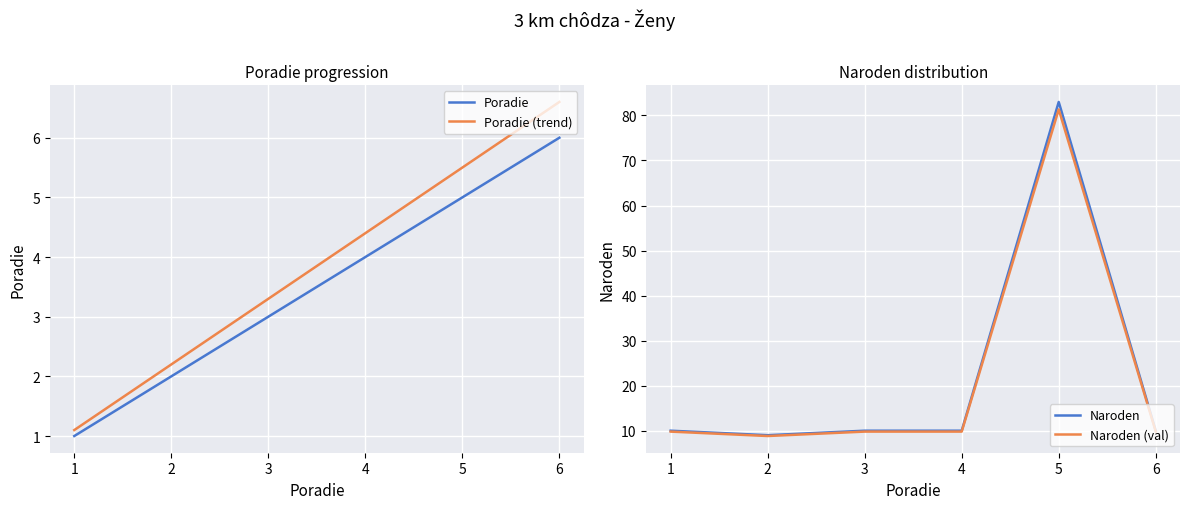

What is the lowest value of the Naroden (val) series?

8.8